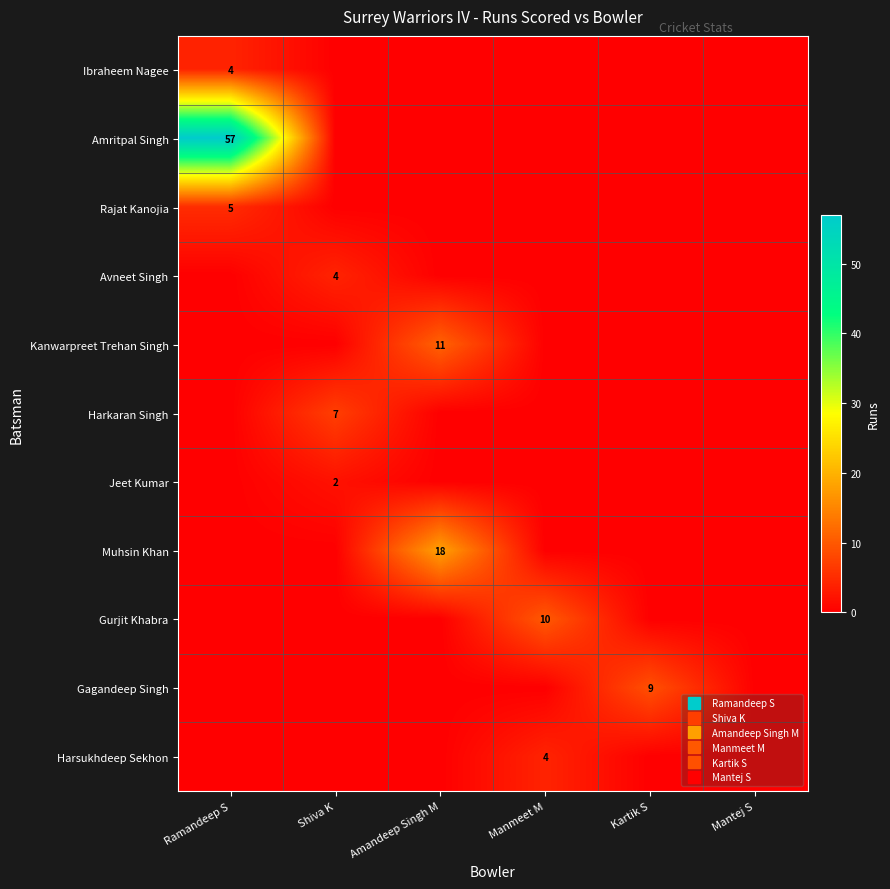

Is it true that Kanwarpreet Trehan Singh equals -4 at Mantej S?

False